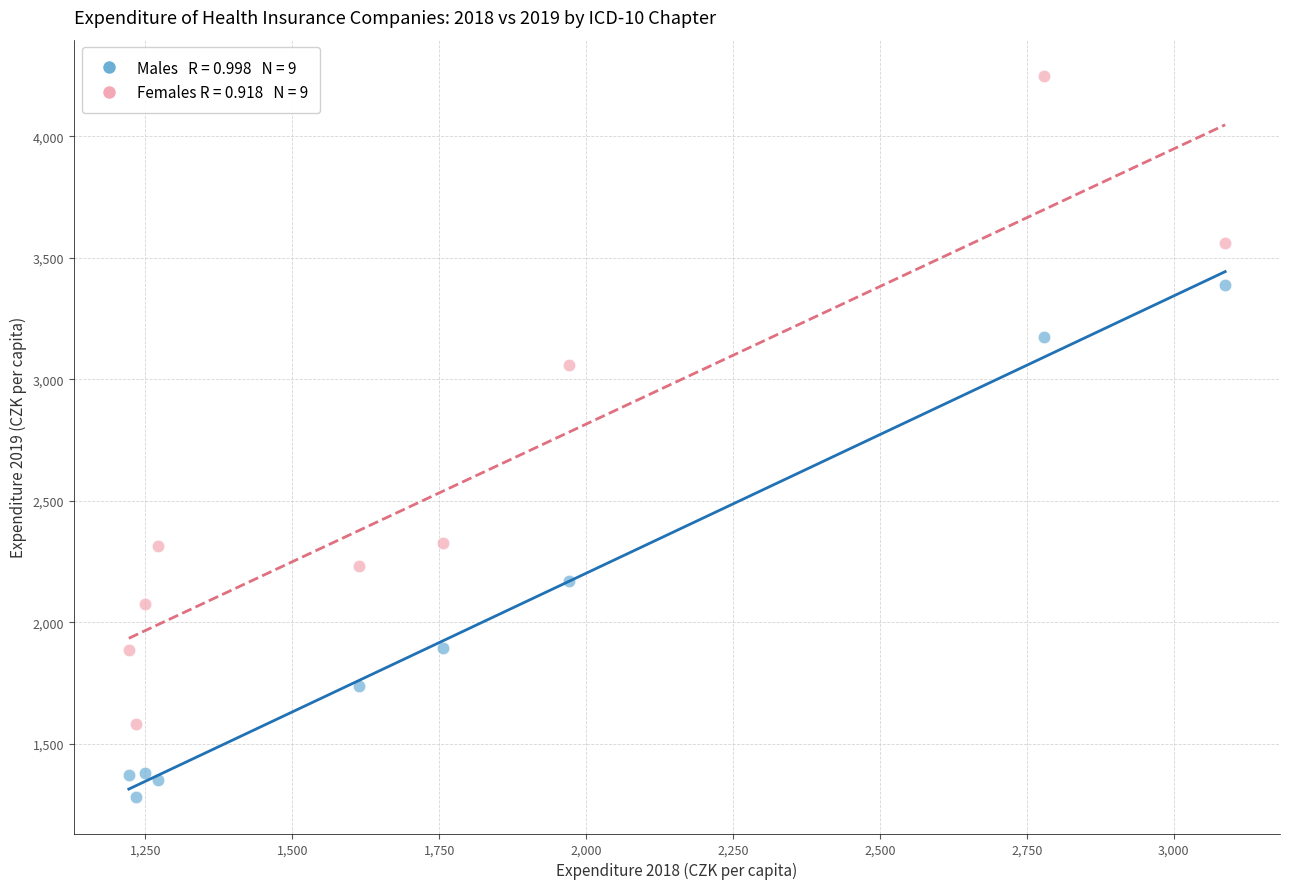

Across all series, what Y value is closest to 2764?

3060.7